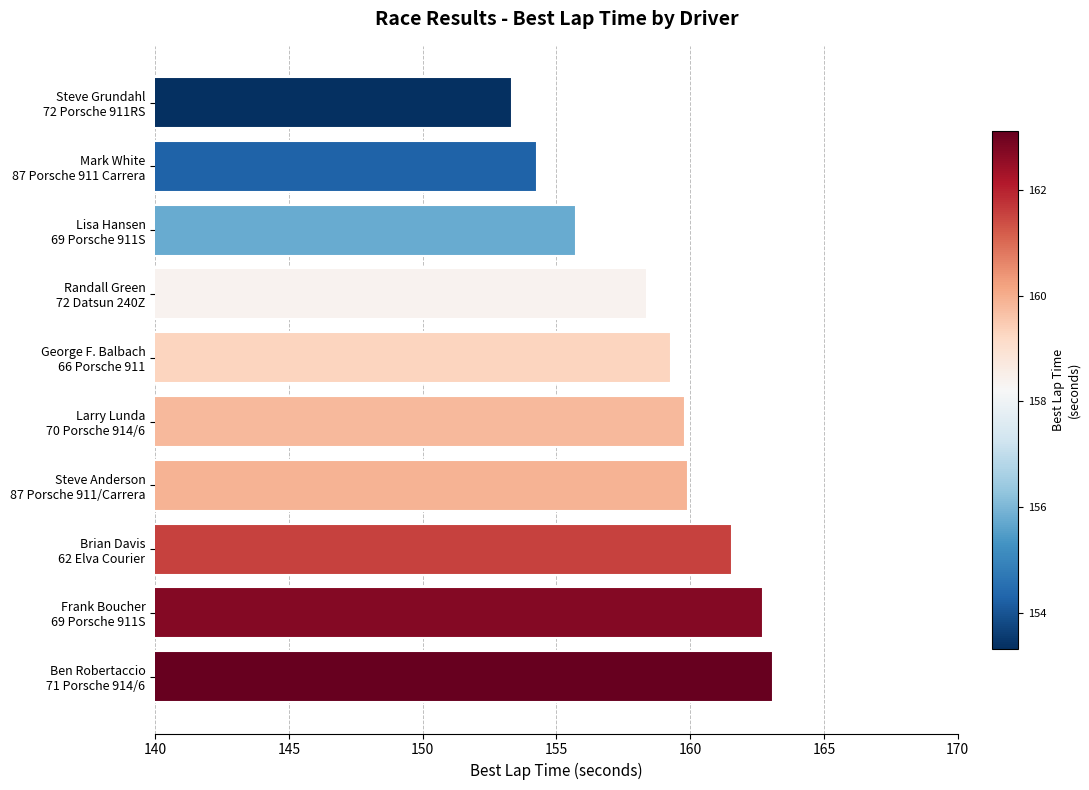

Which category has the lowest value across all series?

Steve Grundahl
72 Porsche 911RS